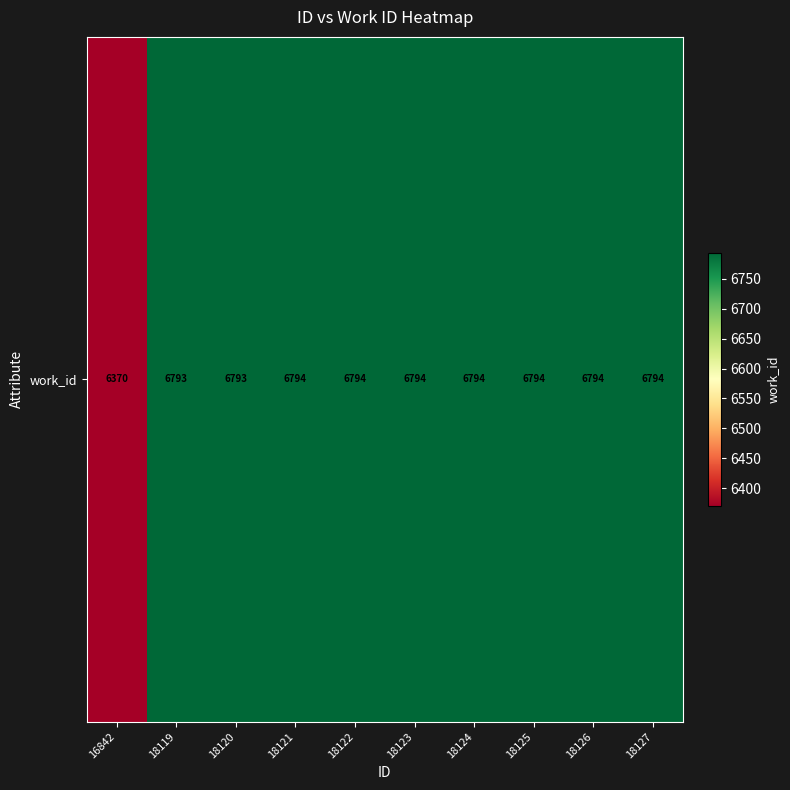

What is the sum of the values at 18127 and 18121?

13588